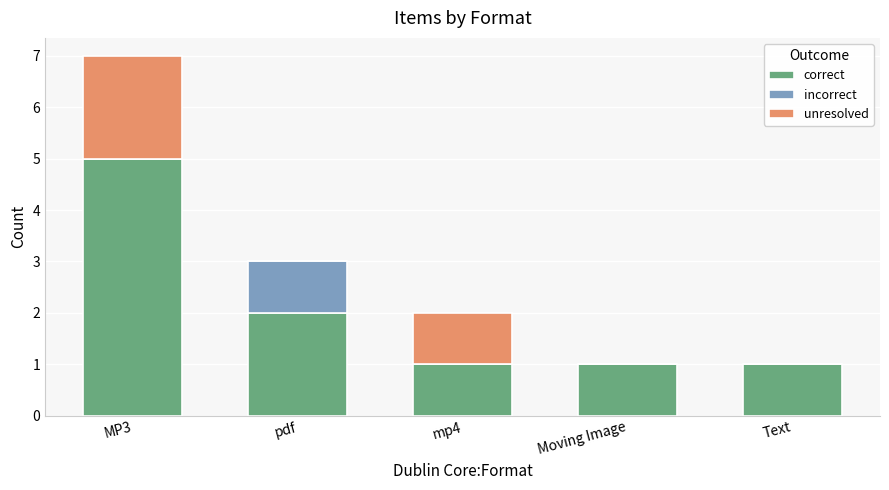

Is it true that correct equals 1 at Text?

True